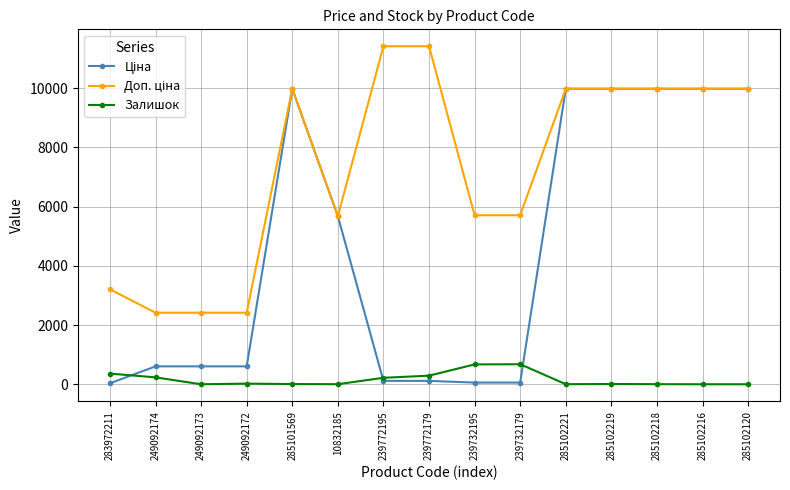

What position from the left is 249092173?

3